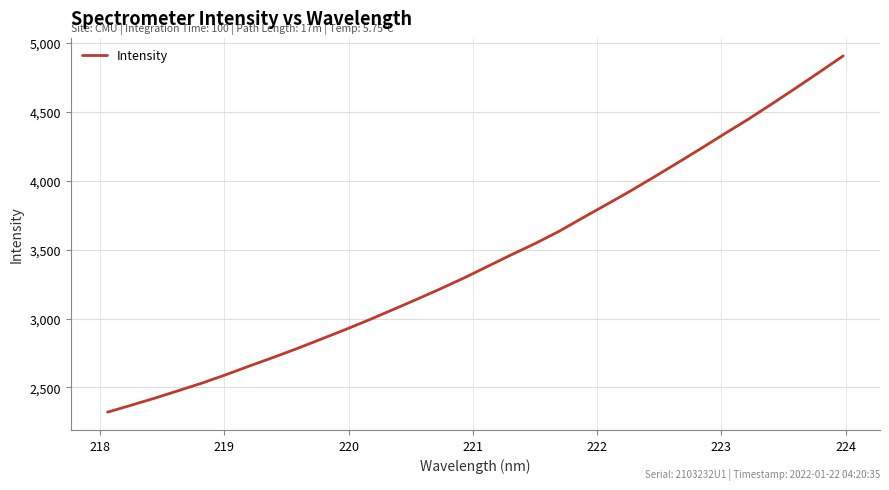

What is the sum of all values?

109925.2